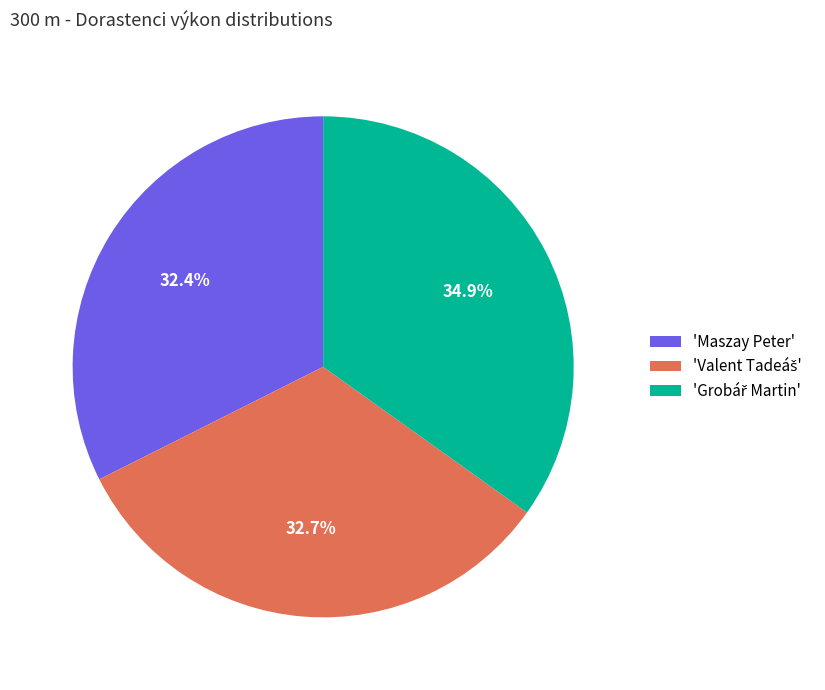

Is there a majority slice in this chart?

No